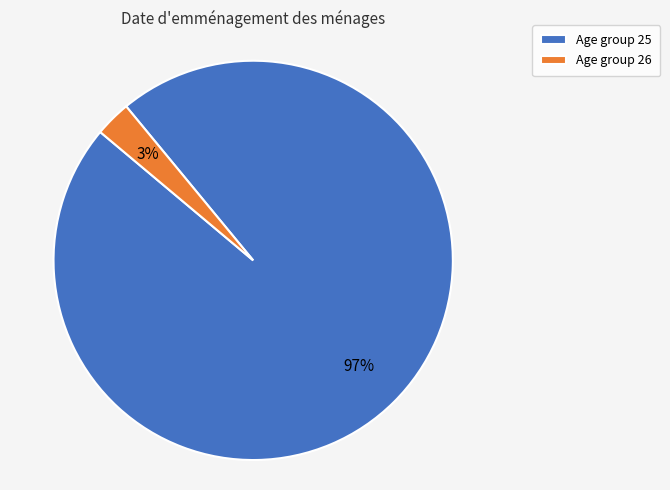

What is the smallest slice in the pie chart?

Age group 26